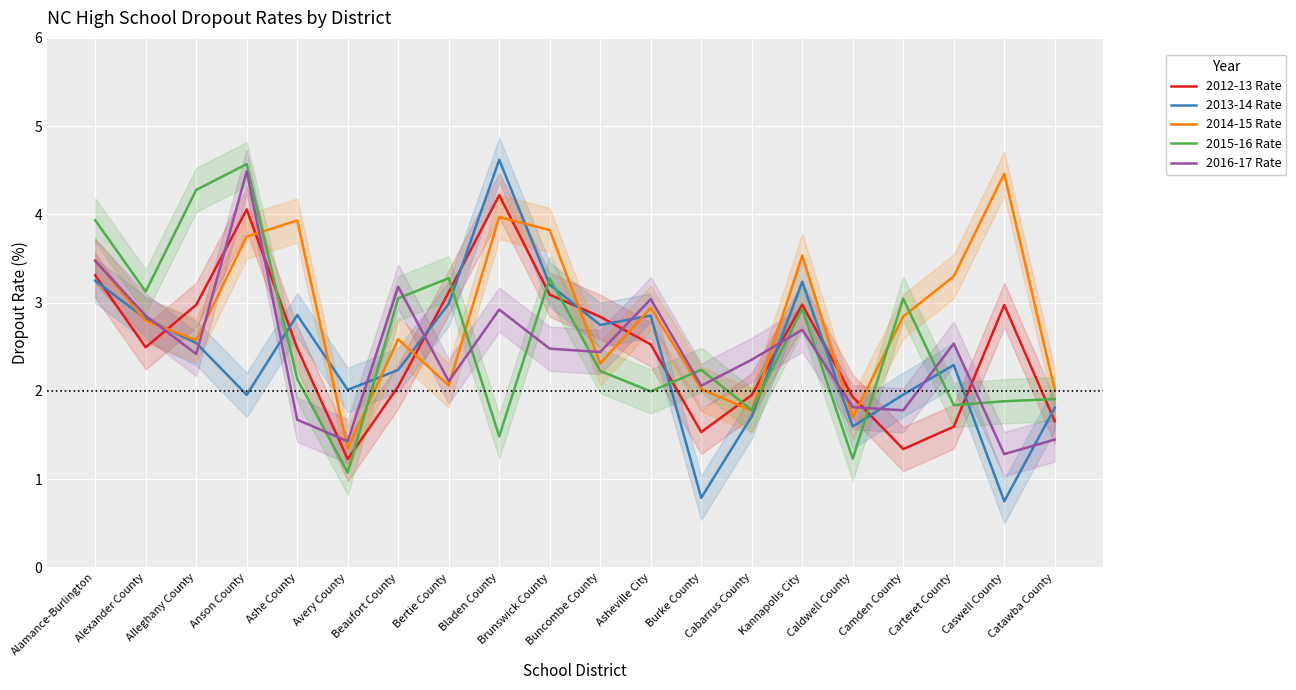

Reading left to right, what are all the values shown in this chart?

2012-13 Rate: Alamance-Burlington=3.3	Alexander County=2.5	Alleghany County=3.0	Anson County=4.1	Ashe County=2.5	Avery County=1.2	Beaufort County=2.1	Bertie County=3.1	Bladen County=4.2	Brunswick County=3.1	Buncombe County=2.8	Asheville City=2.5	Burke County=1.5	Cabarrus County=2.0	Kannapolis City=3.0	Caldwell County=1.9	Camden County=1.3	Carteret County=1.6	Caswell County=3.0	Catawba County=1.7
2013-14 Rate: Alamance-Burlington=3.2	Alexander County=2.8	Alleghany County=2.5	Anson County=2.0	Ashe County=2.9	Avery County=2.0	Beaufort County=2.2	Bertie County=3.0	Bladen County=4.6	Brunswick County=3.2	Buncombe County=2.7	Asheville City=2.9	Burke County=0.8	Cabarrus County=1.7	Kannapolis City=3.2	Caldwell County=1.6	Camden County=2.0	Carteret County=2.3	Caswell County=0.7	Catawba County=1.8
2014-15 Rate: Alamance-Burlington=3.5	Alexander County=2.8	Alleghany County=2.6	Anson County=3.7	Ashe County=3.9	Avery County=1.3	Beaufort County=2.6	Bertie County=2.1	Bladen County=4.0	Brunswick County=3.8	Buncombe County=2.3	Asheville City=2.9	Burke County=2.0	Cabarrus County=1.8	Kannapolis City=3.5	Caldwell County=1.7	Camden County=2.8	Carteret County=3.3	Caswell County=4.5	Catawba County=2.0
2015-16 Rate: Alamance-Burlington=3.9	Alexander County=3.1	Alleghany County=4.3	Anson County=4.6	Ashe County=2.1	Avery County=1.1	Beaufort County=3.1	Bertie County=3.3	Bladen County=1.5	Brunswick County=3.3	Buncombe County=2.2	Asheville City=2.0	Burke County=2.2	Cabarrus County=1.8	Kannapolis City=2.9	Caldwell County=1.2	Camden County=3.0	Carteret County=1.8	Caswell County=1.9	Catawba County=1.9
2016-17 Rate: Alamance-Burlington=3.5	Alexander County=2.9	Alleghany County=2.4	Anson County=4.5	Ashe County=1.7	Avery County=1.4	Beaufort County=3.2	Bertie County=2.1	Bladen County=2.9	Brunswick County=2.5	Buncombe County=2.4	Asheville City=3.0	Burke County=2.1	Cabarrus County=2.4	Kannapolis City=2.7	Caldwell County=1.8	Camden County=1.8	Carteret County=2.5	Caswell County=1.3	Catawba County=1.4